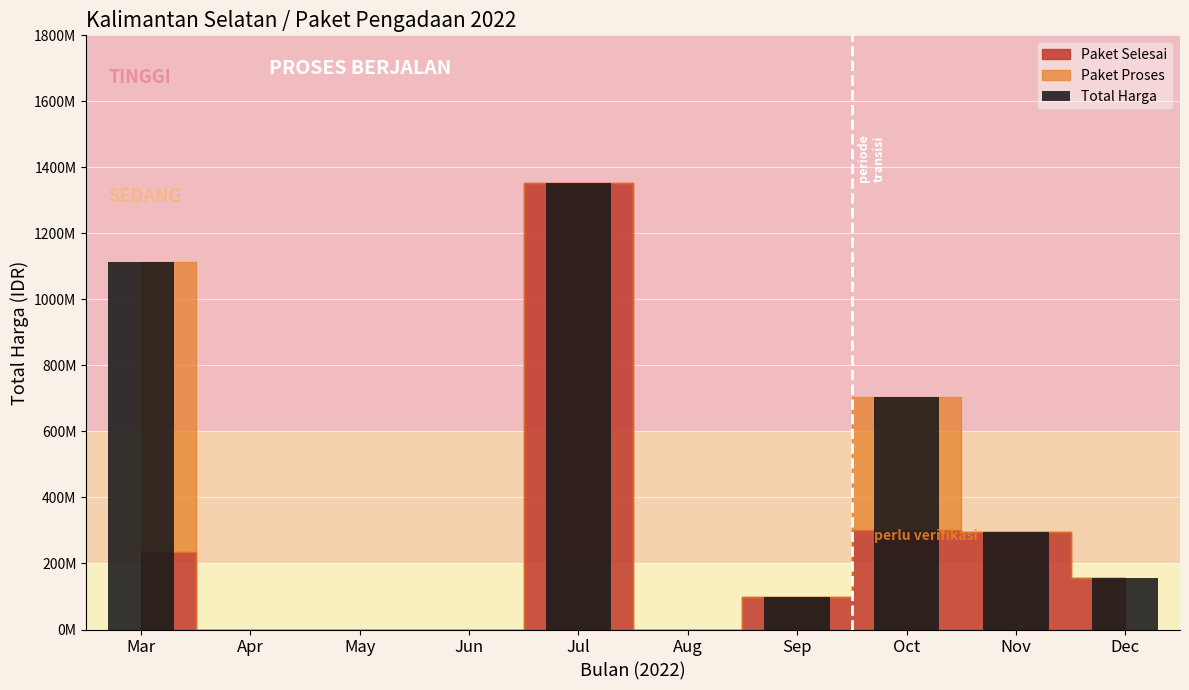

Where is the data nearest to the value 675841000?

Oct